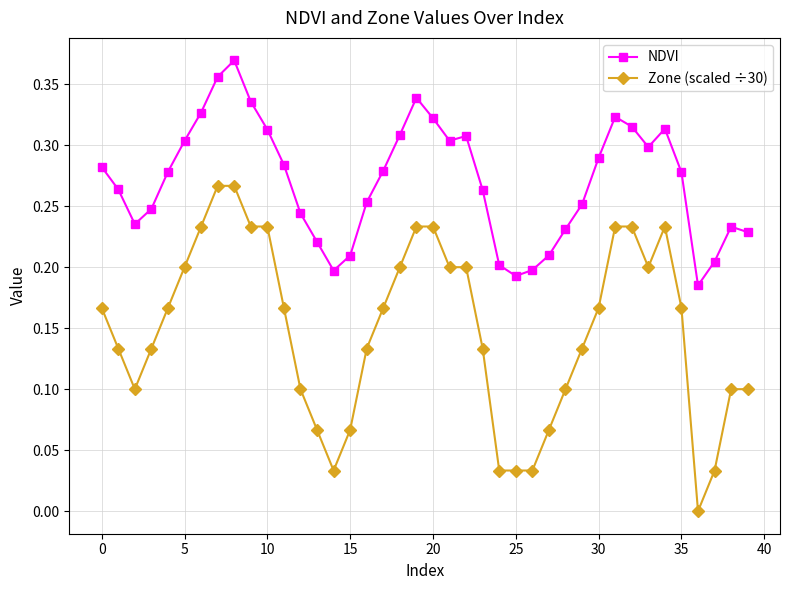

Rank the series by their maximum value, from highest to lowest.

NDVI, Zone (scaled ÷30)